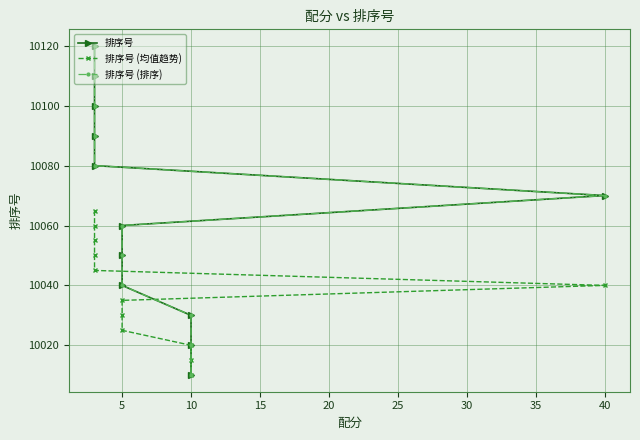

What are all the series names shown in the legend?

排序号, 排序号 (均值趋势), 排序号 (排序)